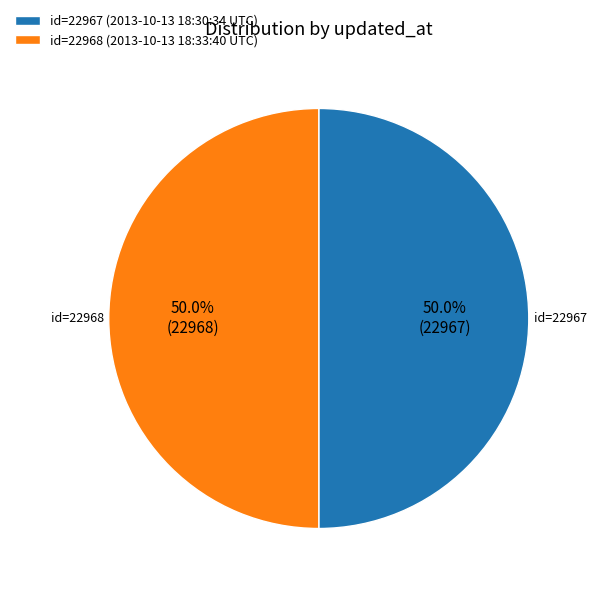

Approximately how many times larger is the value at id=22967 (2013-10-13 18:30:34 UTC) compared to id=22968 (2013-10-13 18:33:40 UTC)?

1.0